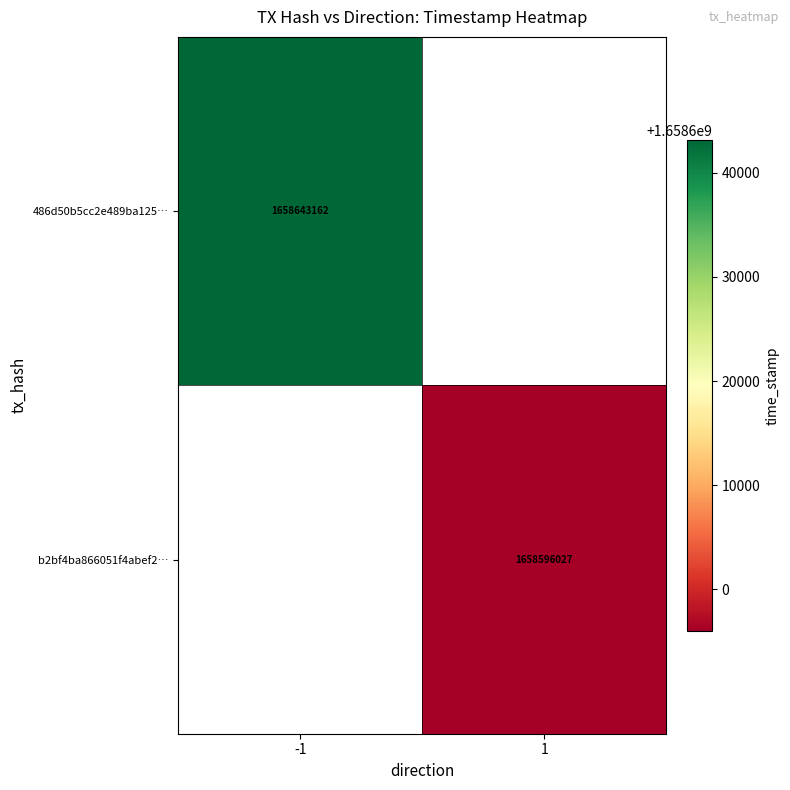

The value of b2bf4ba866051f4abef2… at 1 is 1658596027. True or false?

True